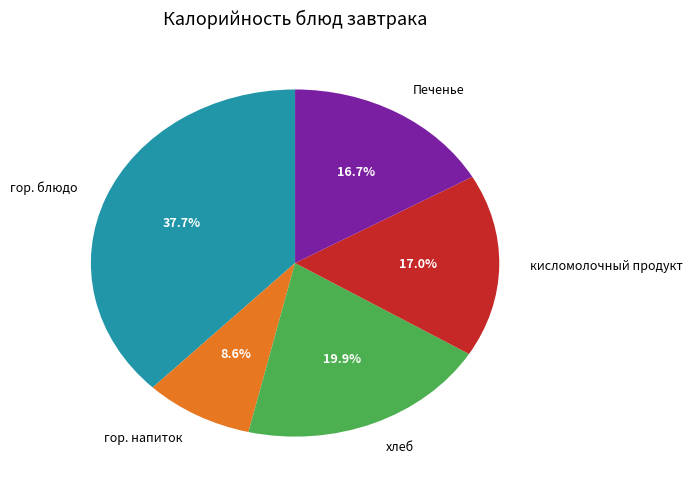

How much of the chart is everything except хлеб?

80.1%